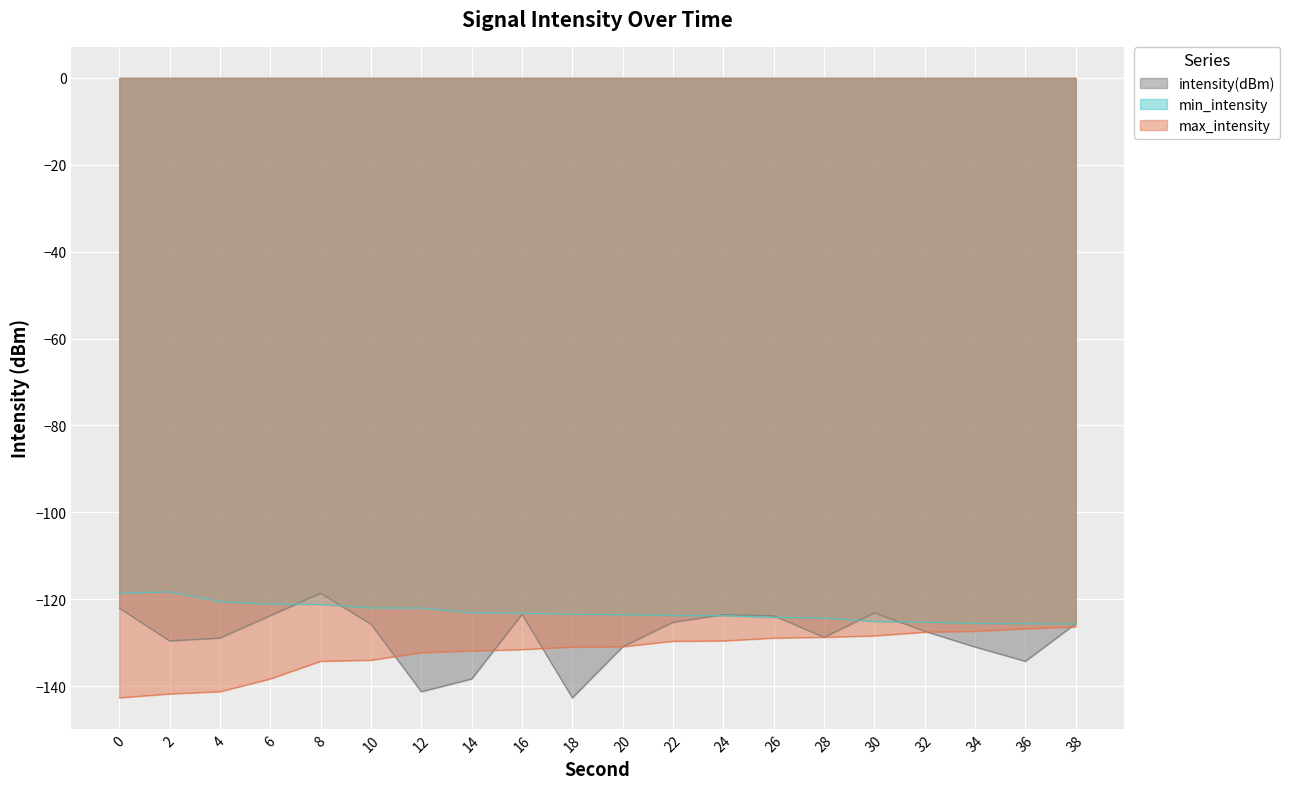

At which category does min_intensity reach its first local peak?

2